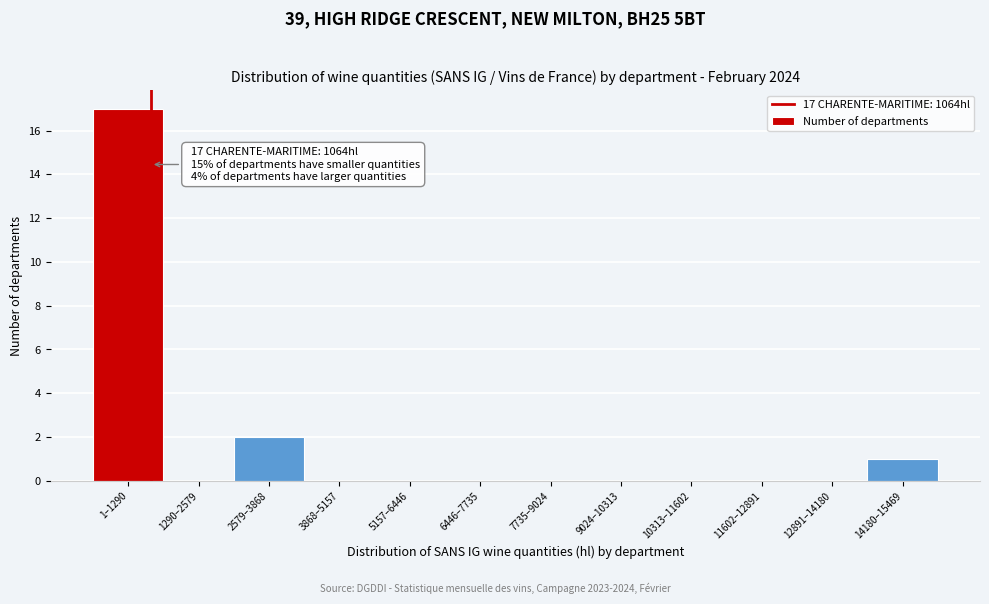

Reading left to right, transcribe all the data shown in this chart.

1–1290=17	1290–2579=0	2579–3868=2	3868–5157=0	5157–6446=0	6446–7735=0	7735–9024=0	9024–10313=0	10313–11602=0	11602–12891=0	12891–14180=0	14180–15469=1